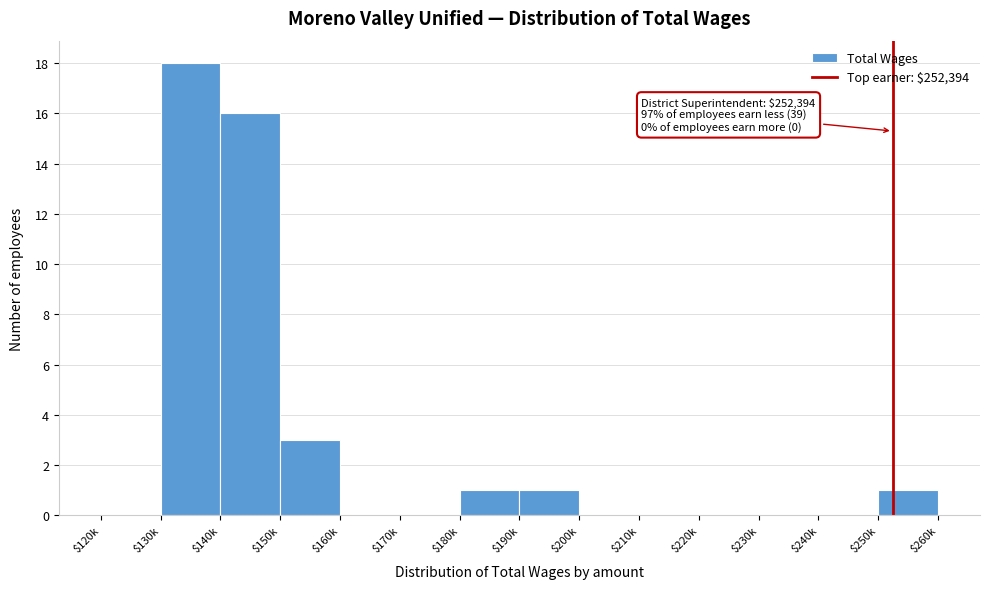

Where is the data nearest to the value 9?

$150k